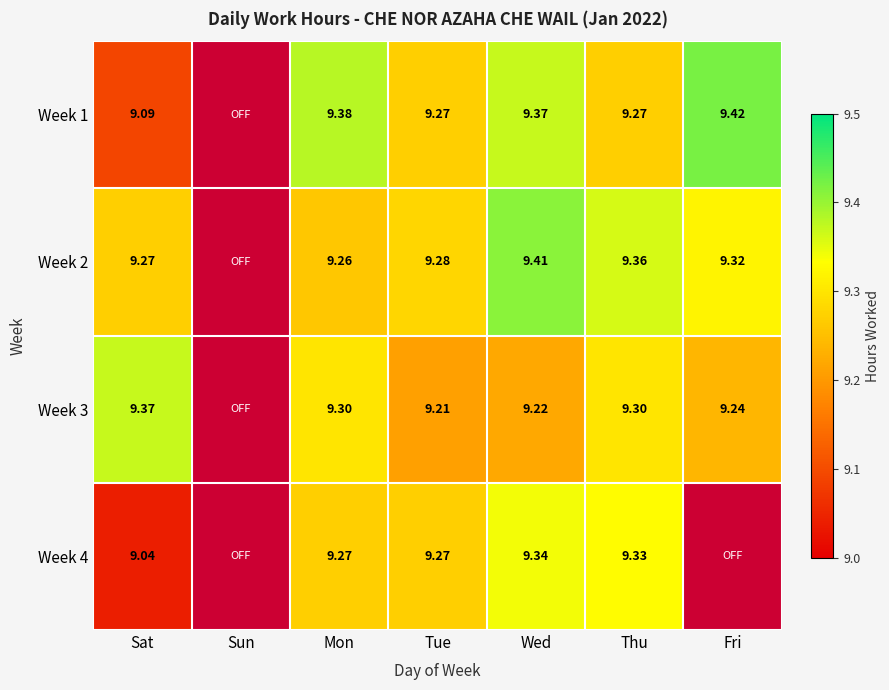

What is the difference between the maximum and minimum values in the Week 2 series?

0.2